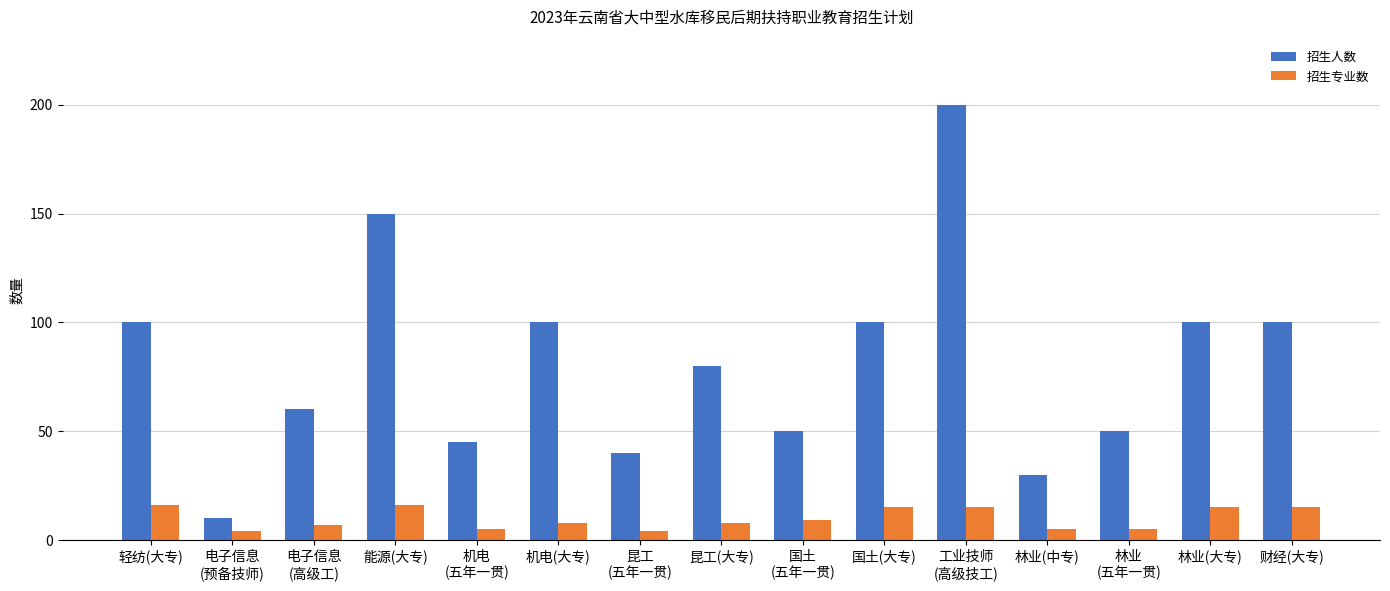

Reading left to right, list all the values displayed in this chart.

招生人数: 100	10	60	150	45	100	40	80	50	100	200	30	50	100	100
招生专业数: 16	4	7	16	5	8	4	8	9	15	15	5	5	15	15